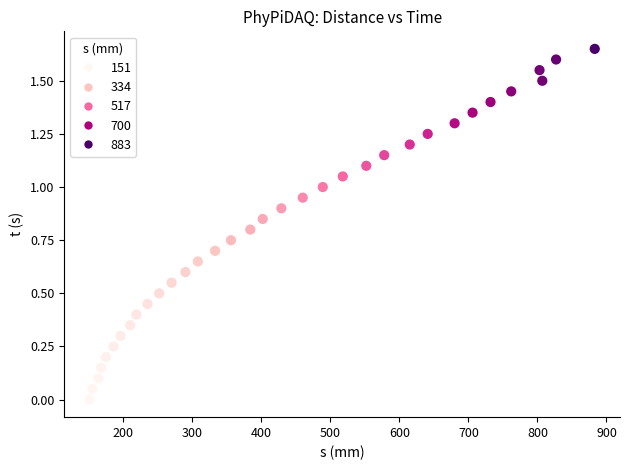

What is the range of X values (max minus min)?

732.0